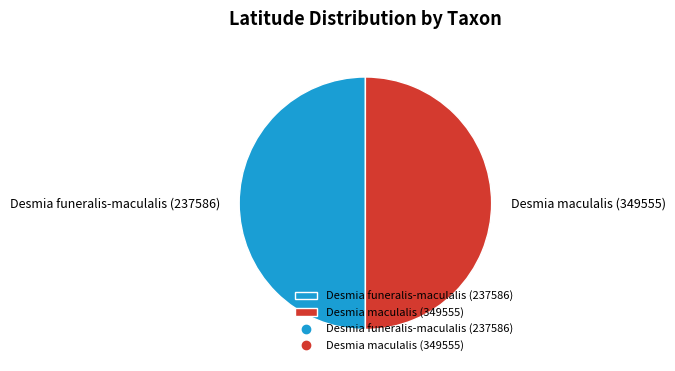

What is the ratio of the value at Desmia maculalis (349555) to the value at Desmia funeralis-maculalis (237586)?

1.0